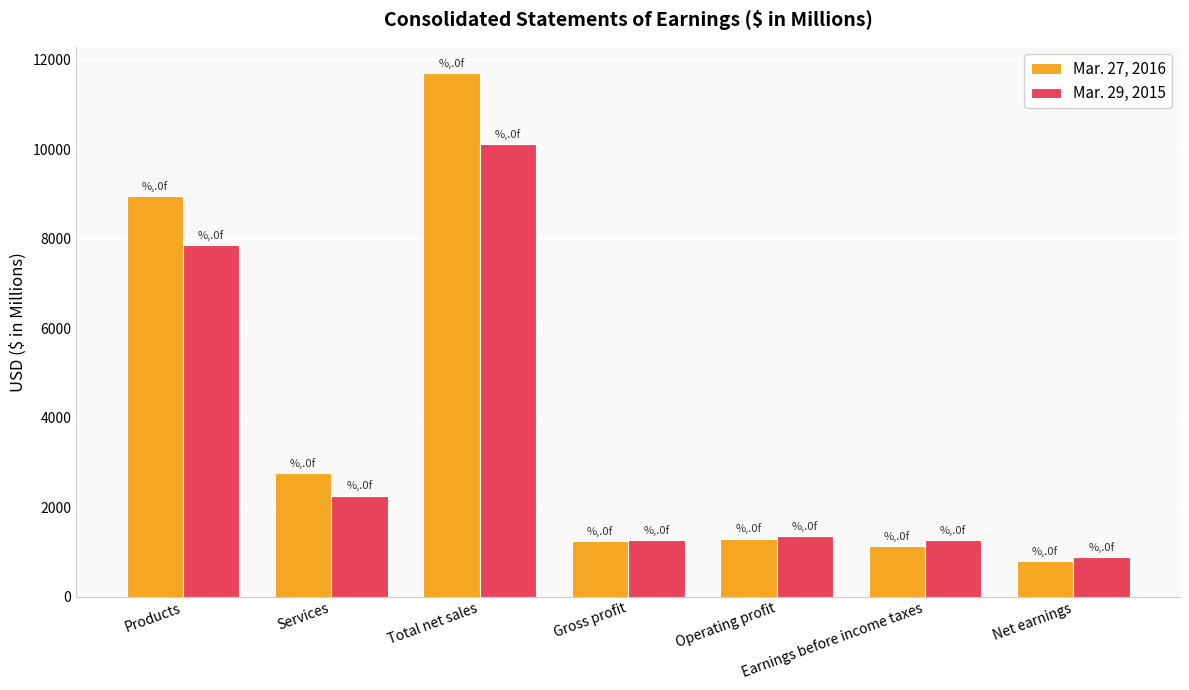

What is the label of the 3rd bar from the right?

Operating profit